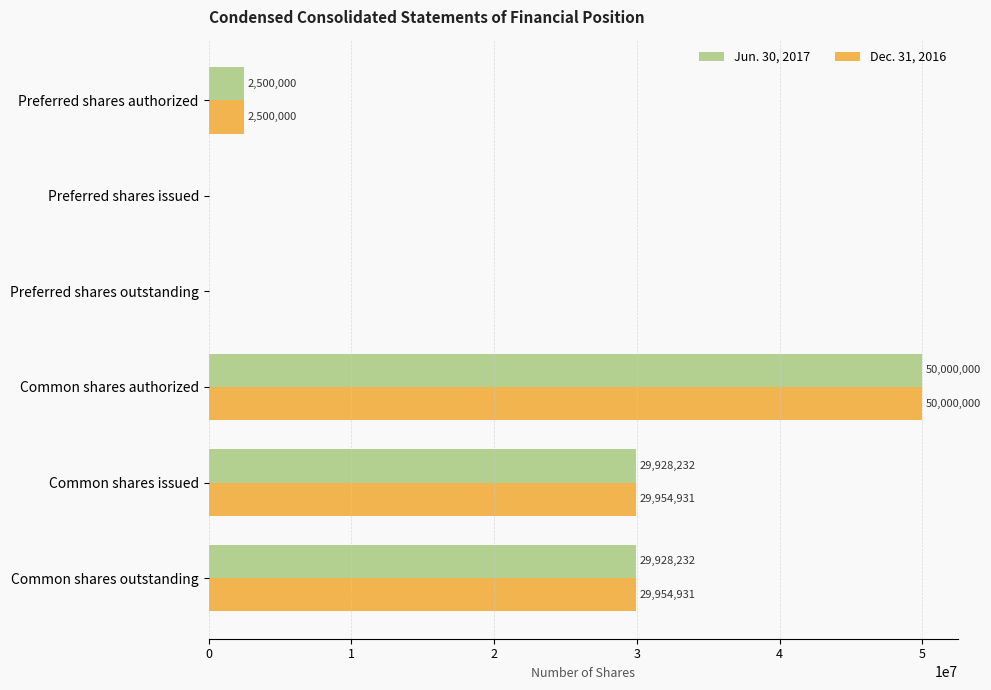

True or false: Dec. 31, 2016 has a value of 29954931 at Common shares issued.

True